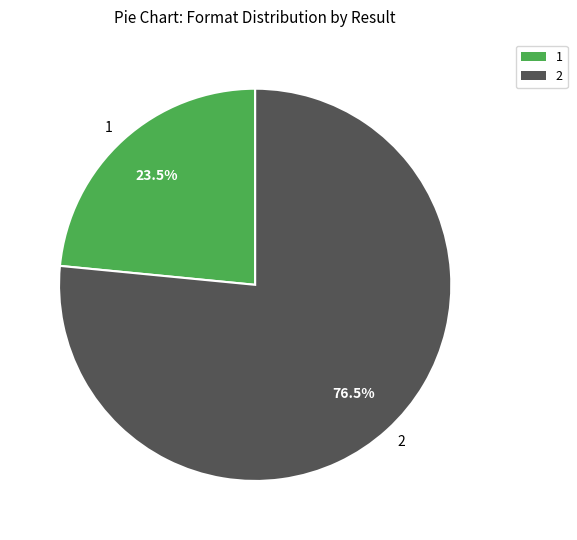

What percentage is NOT represented by 1?

76.5%